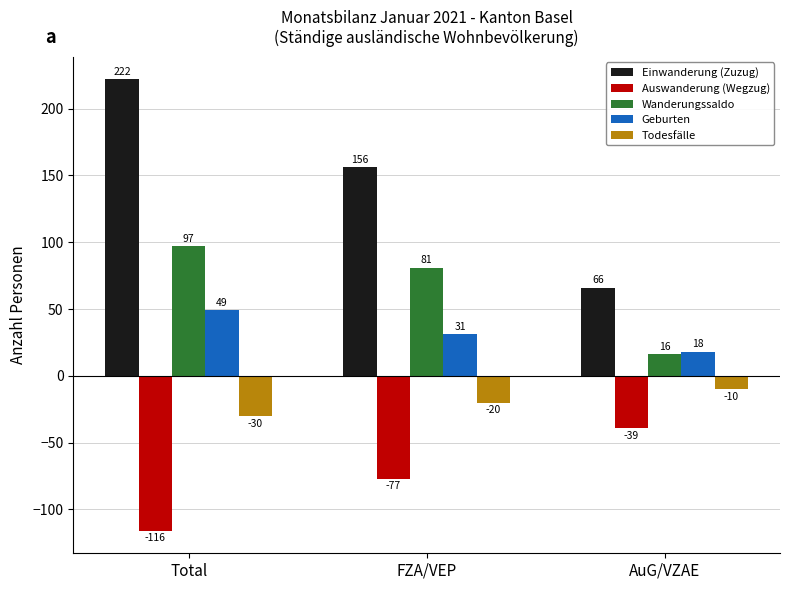

Where is Todesfälle nearest to the value -20?

FZA/VEP